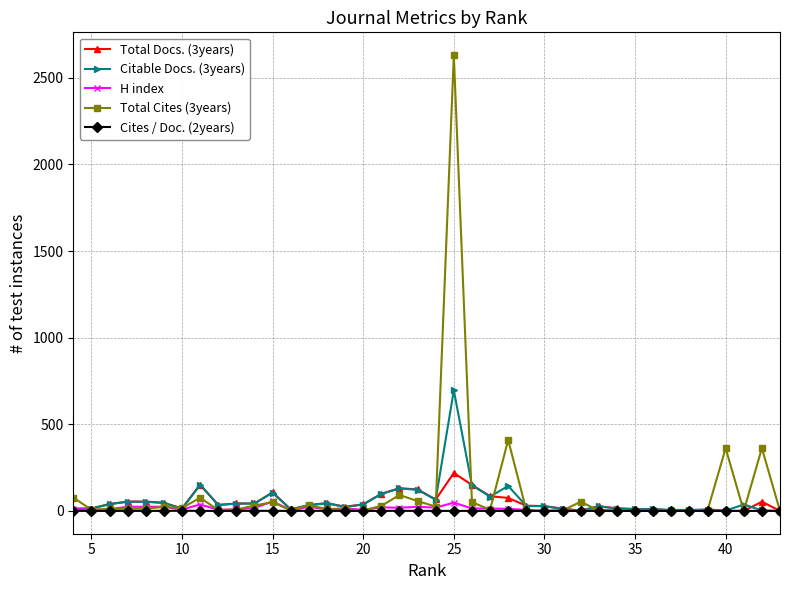

At how many categories does at least one series exceed 2484?

1